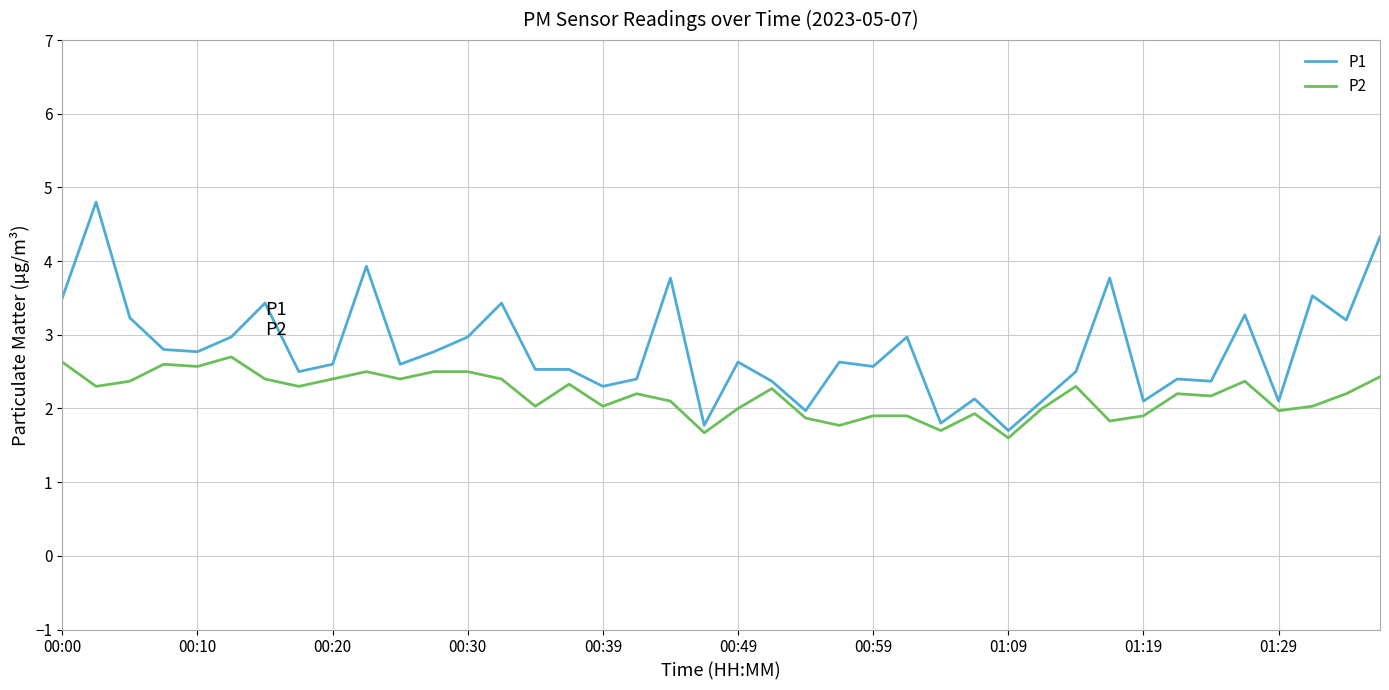

Which series has the widest spread of values?

P1